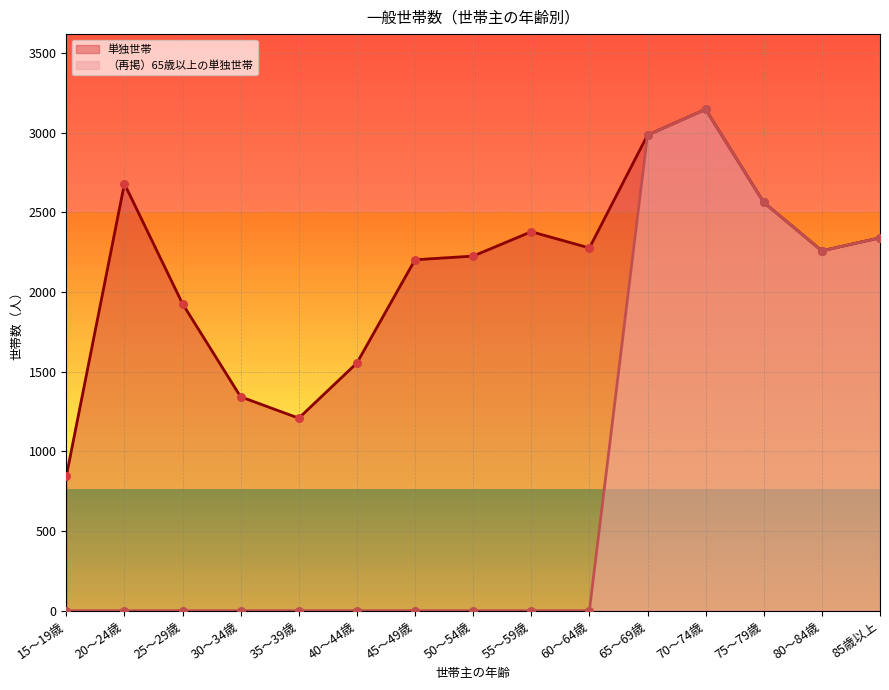

What are all the series names shown in the legend?

単独世帯, 65歳以上の単独世帯